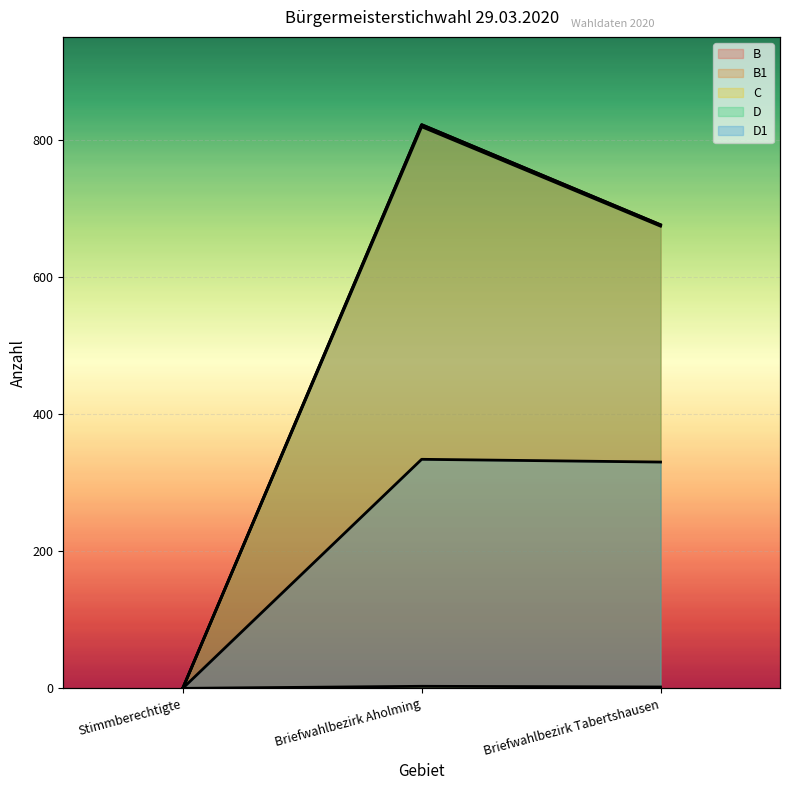

Is the value of B1 at Briefwahlbezirk Tabertshausen greater than the value of D at Briefwahlbezirk Aholming?

No